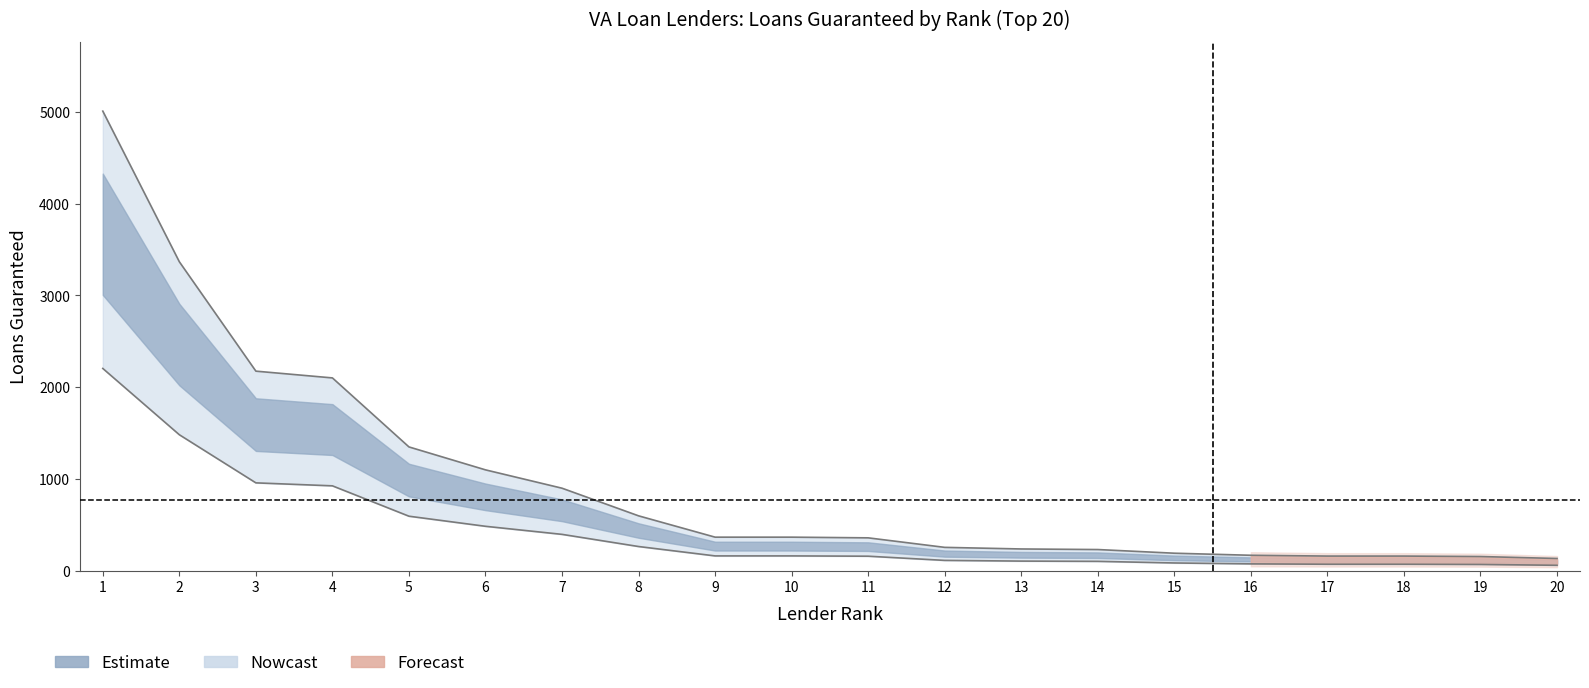

What is the highest value of the Loans Guaranteed series?

5010.0